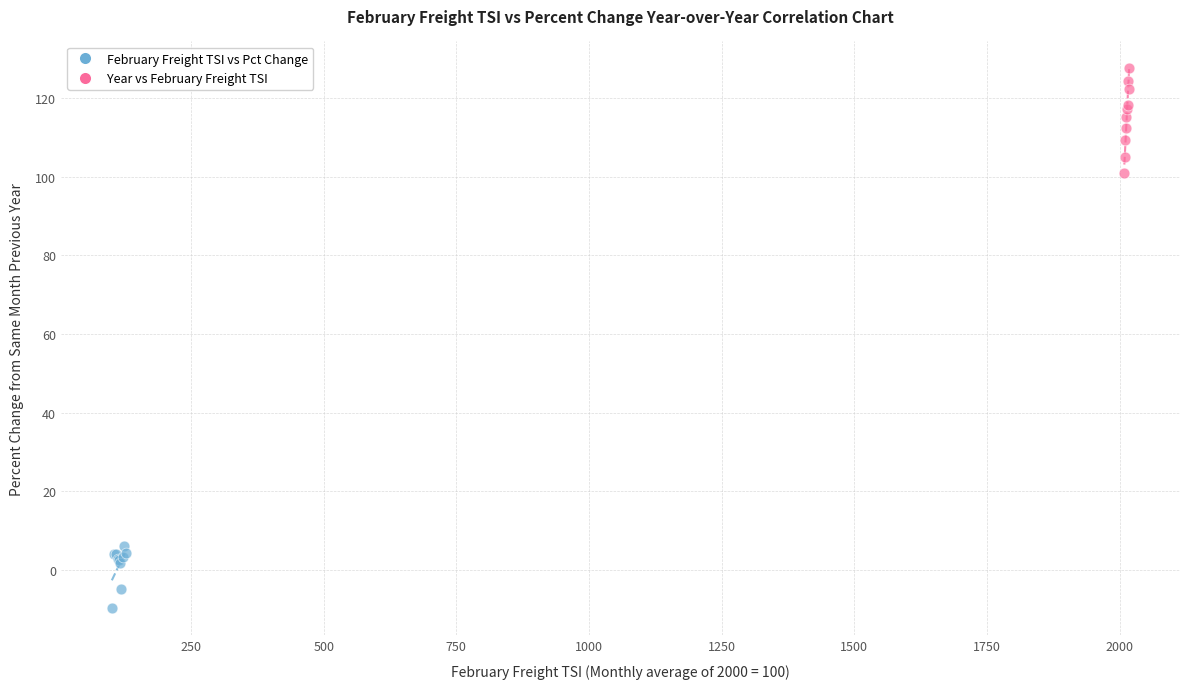

Which series has the widest spread of Y values?

Year vs February Freight TSI